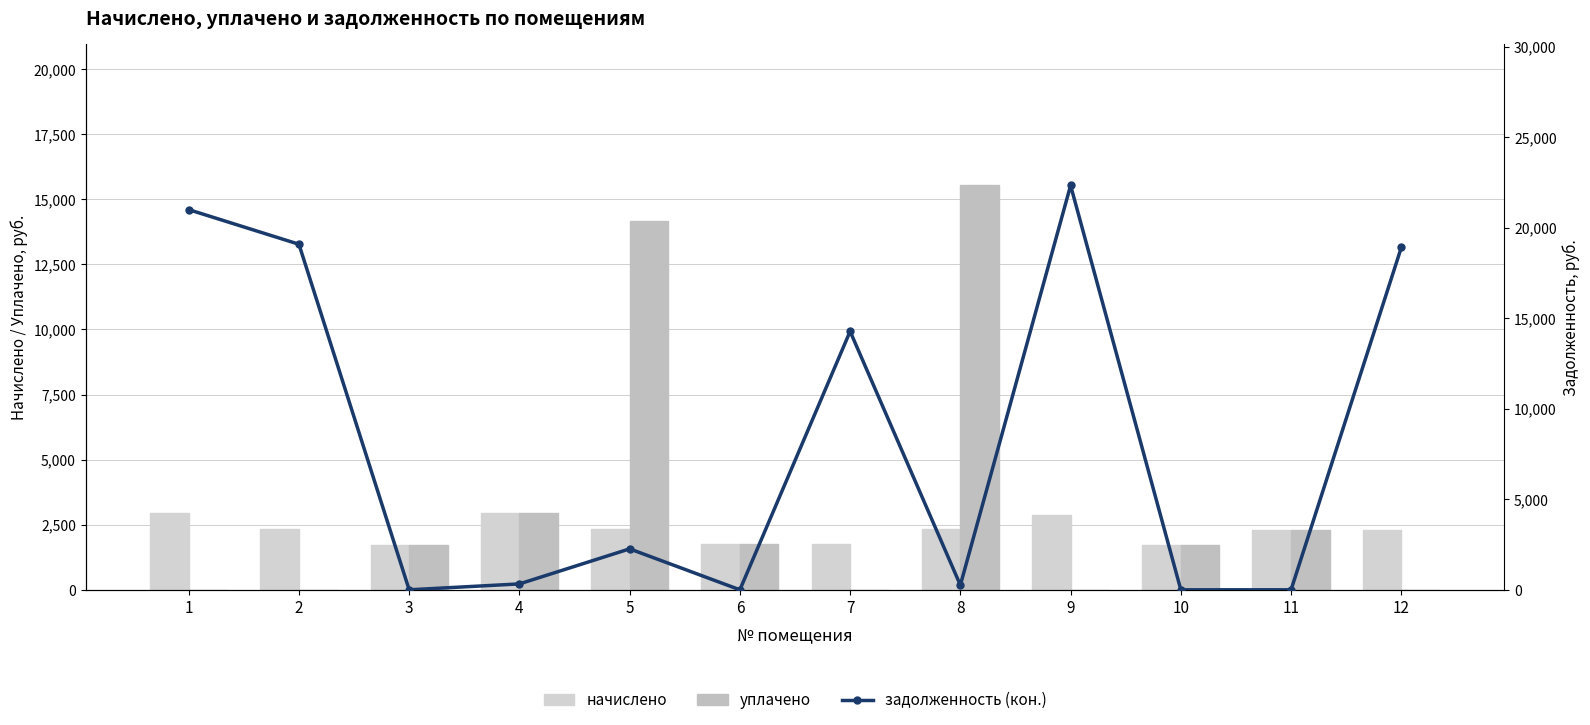

List the series in order of their peak value, lowest first.

начислено, уплачено, задолженность (кон.)